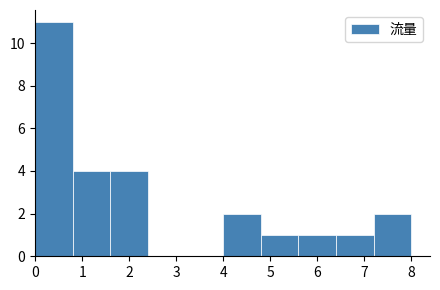

How tall is the bar that spans 6.4 to 7.2 on the x-axis? The values are not printed on the chart, so give them approximately, as read against the axis.

1